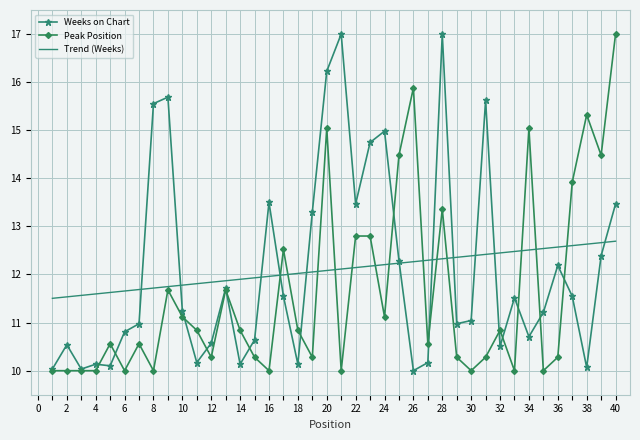

What is the highest value of the Weeks on Chart series?

17.0